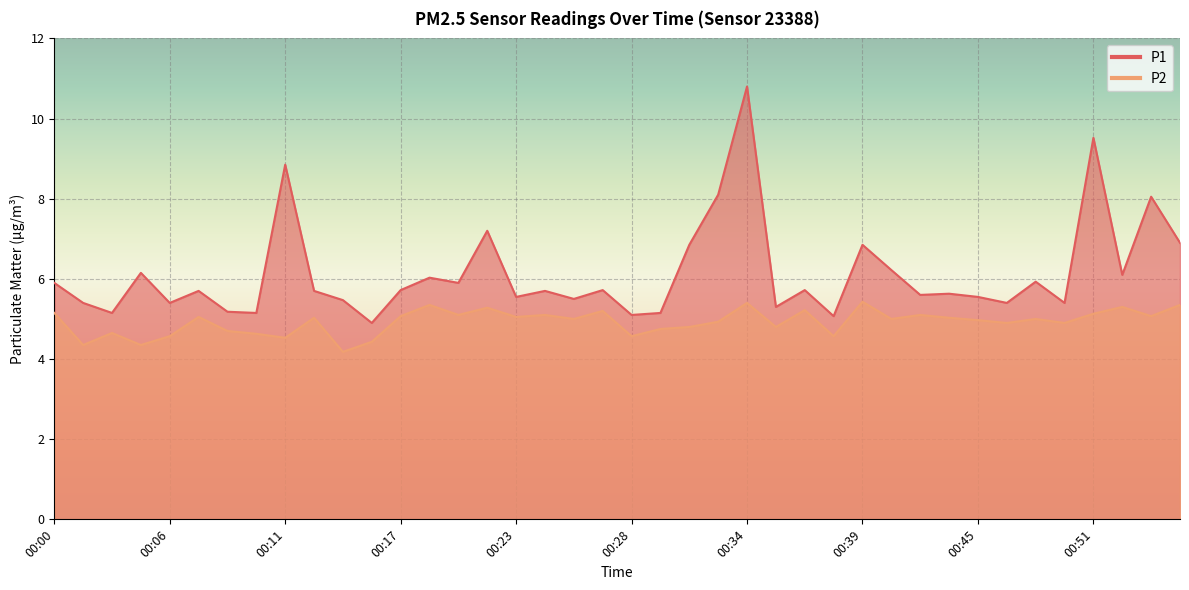

Which series has the largest total across all categories?

P1